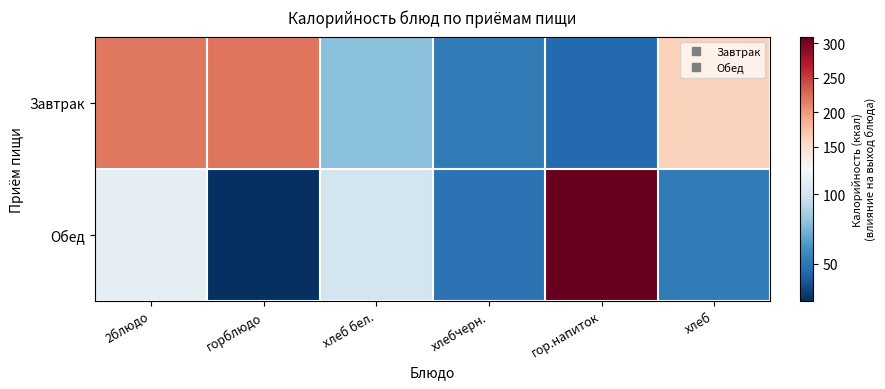

Which series has the widest spread of values?

Обед